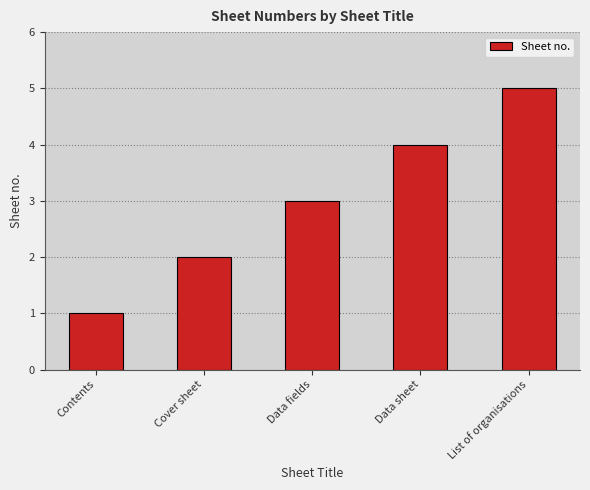

What is the sum of all values?

15